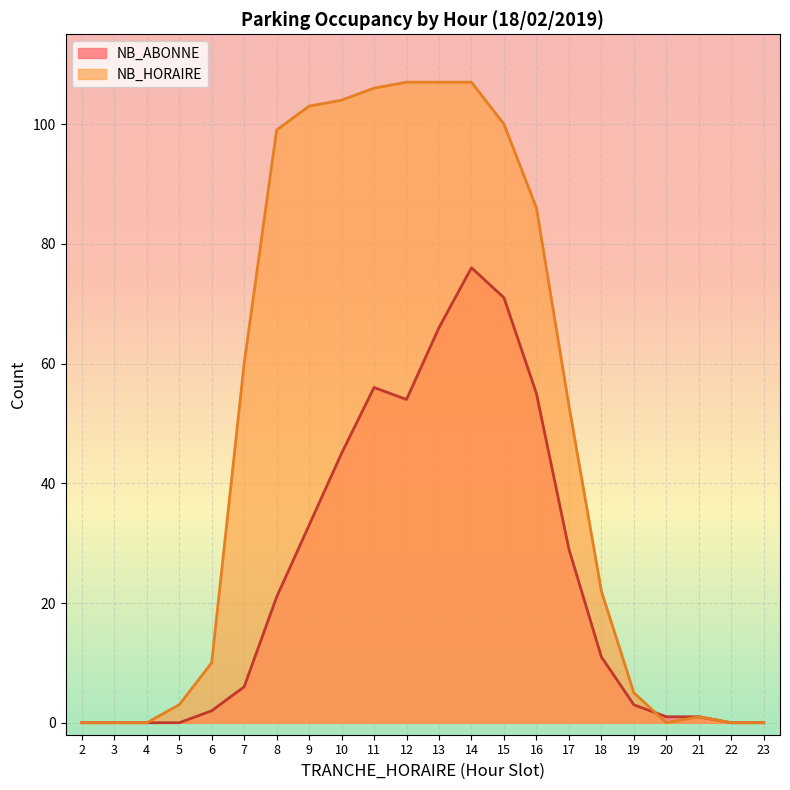

How many positive values does the NB_ABONNE series have?

16